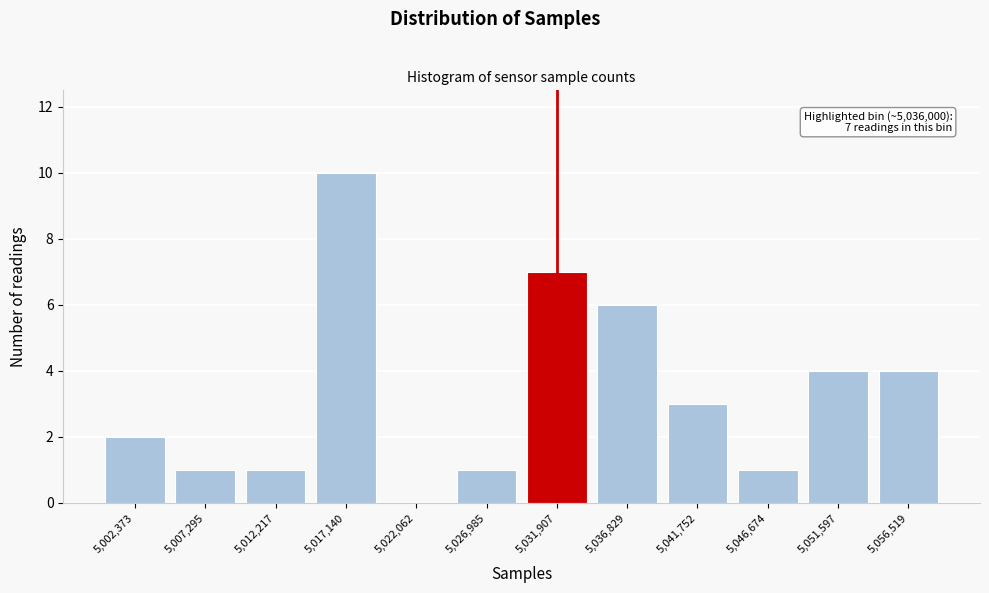

Reading right to left, transcribe all the data shown in this chart.

5,056,519=4	5,051,597=4	5,046,674=1	5,041,752=3	5,036,829=6	5,031,907=7	5,026,985=1	5,022,062=0	5,017,140=10	5,012,217=1	5,007,295=1	5,002,373=2